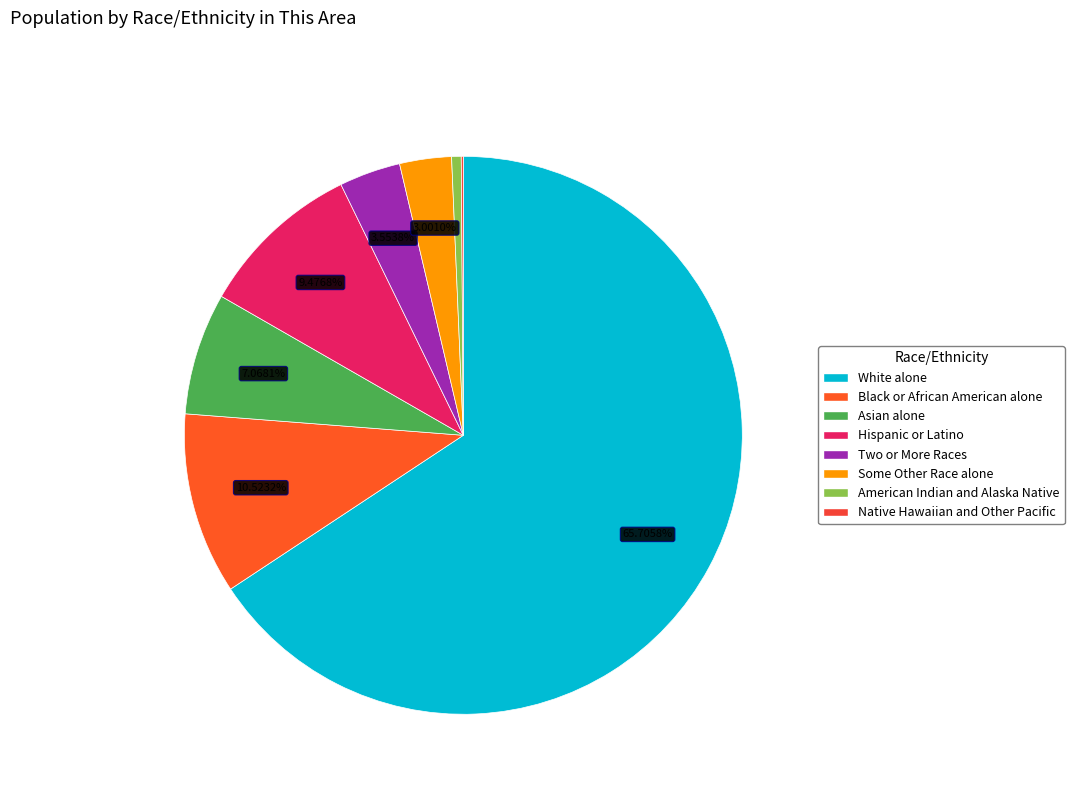

What is the smallest slice in the pie chart?

Native Hawaiian and Other Pacific